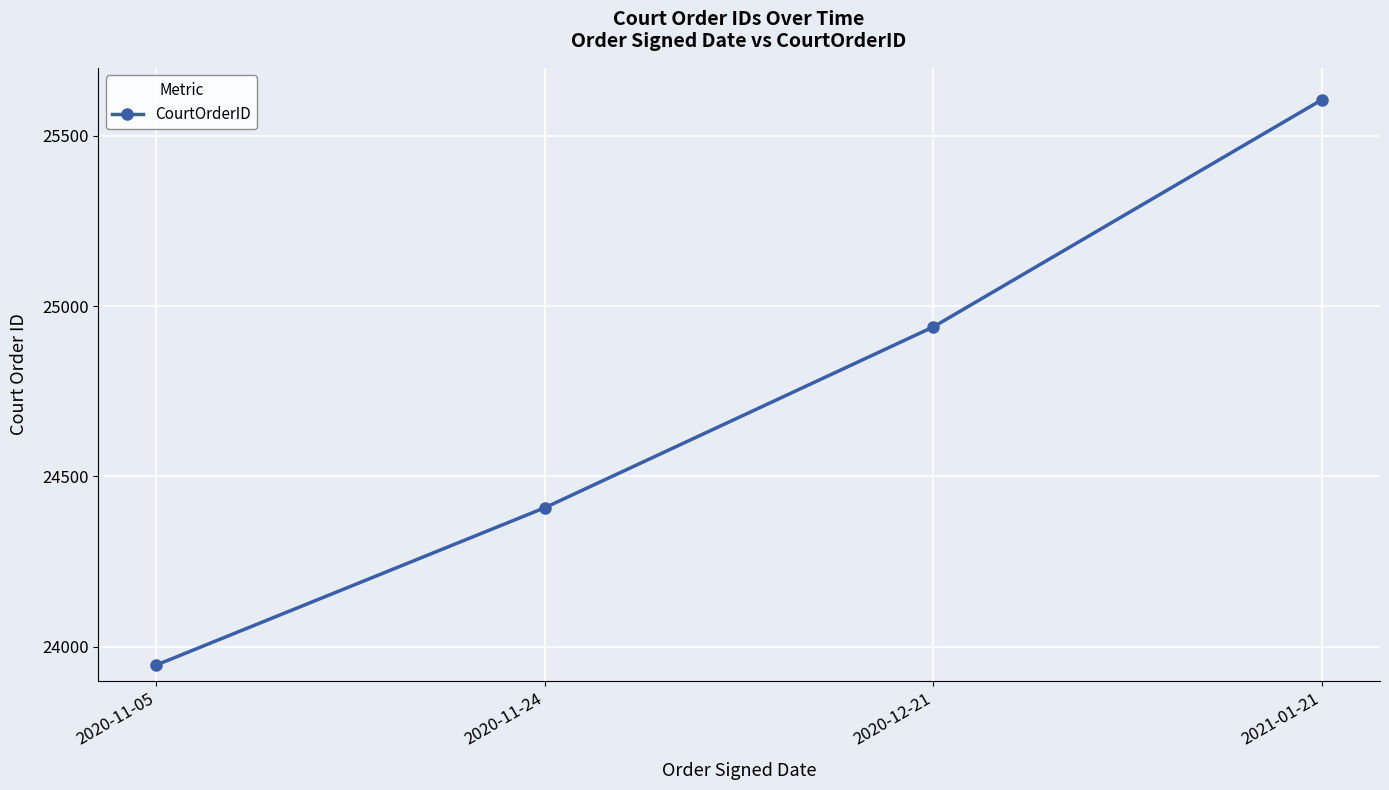

What is the label of the 4th point from the left?

2021-01-21